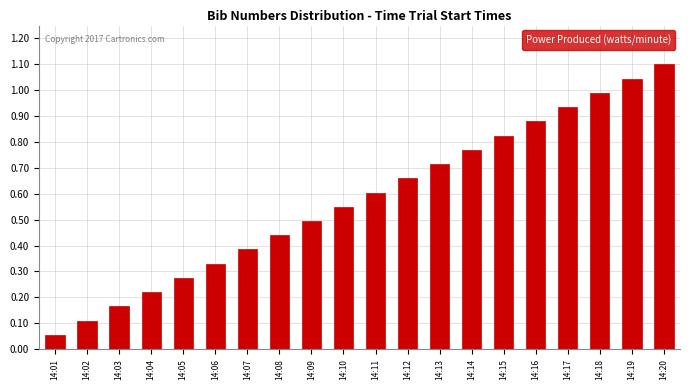

List the labels in order of value, smallest first.

14:01, 14:02, 14:03, 14:04, 14:05, 14:06, 14:07, 14:08, 14:09, 14:10, 14:11, 14:12, 14:13, 14:14, 14:15, 14:16, 14:17, 14:18, 14:19, 14:20